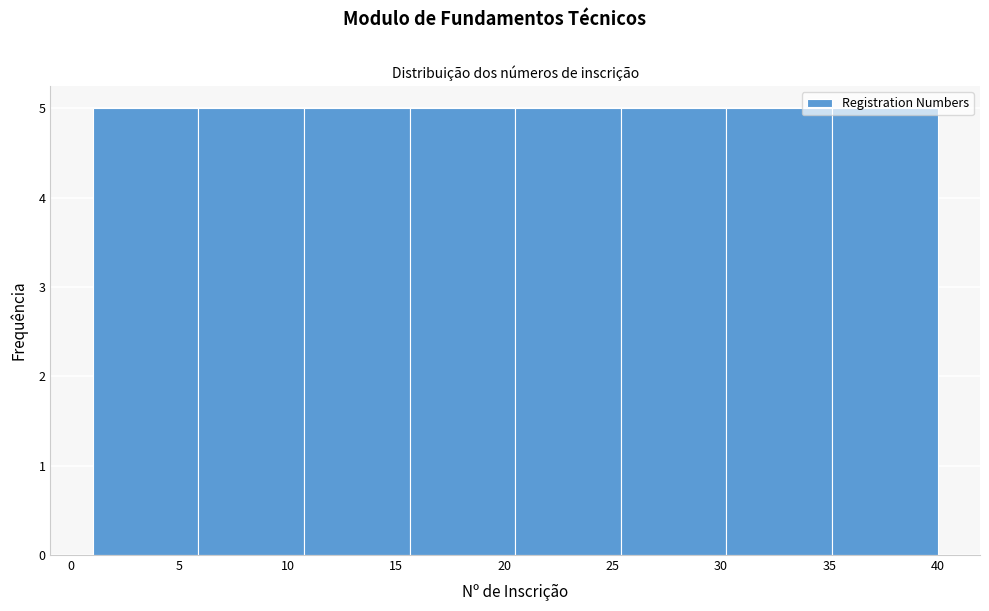

Reading left to right, transcribe this chart: for each bar, give the range it covers on the x-axis and its height. Neither the bar edges nor the heights are printed on the chart, so give them approximately, as read against the axes.

1.0 to 6.0: 5
6.0 to 11.0: 5
11.0 to 15.5: 5
15.5 to 20.5: 5
20.5 to 25.5: 5
25.5 to 30.5: 5
30.5 to 35.0: 5
35.0 to 40.0: 5